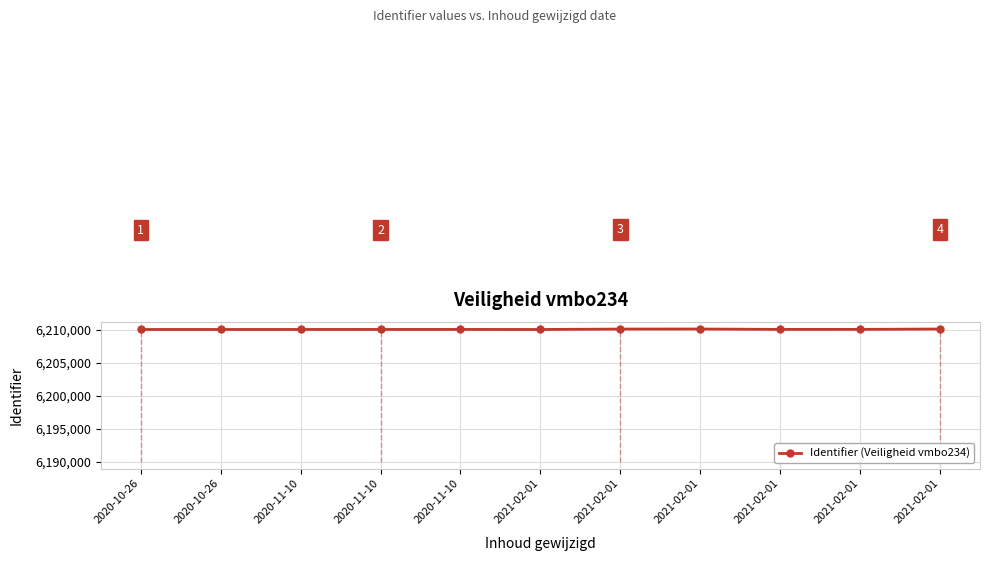

The chart shows a value of 1451359 at 2021-02-01. True or false?

False